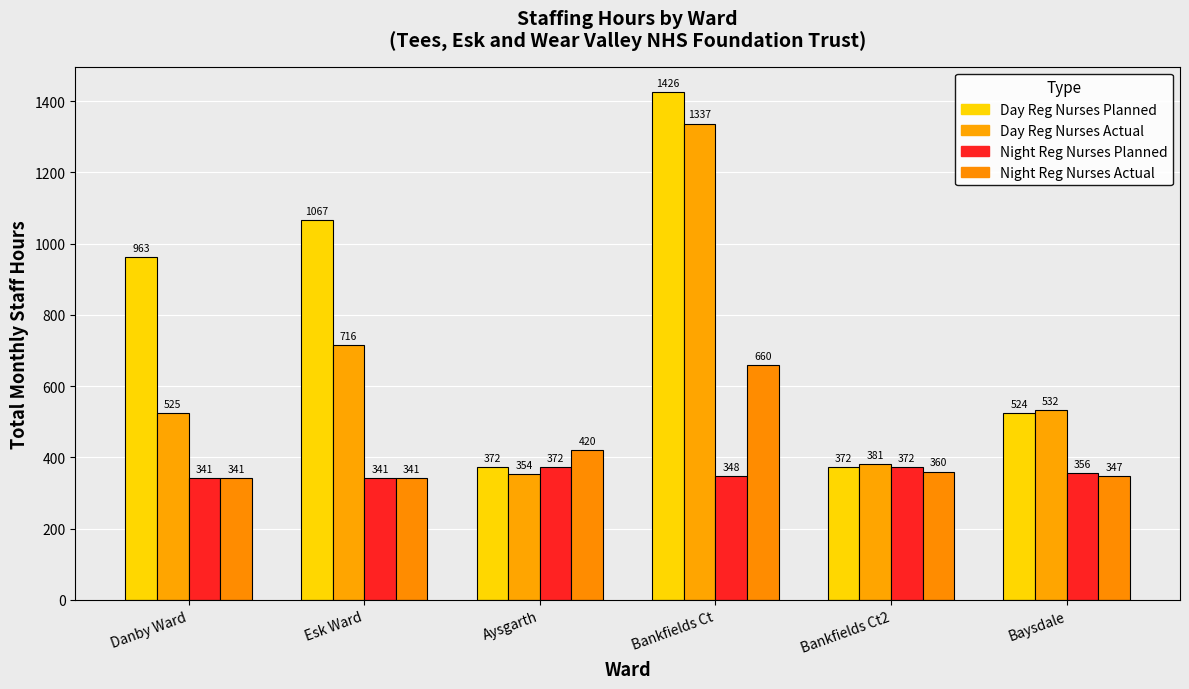

Where does the Day Reg Nurses Planned series first go above 963?

Esk Ward